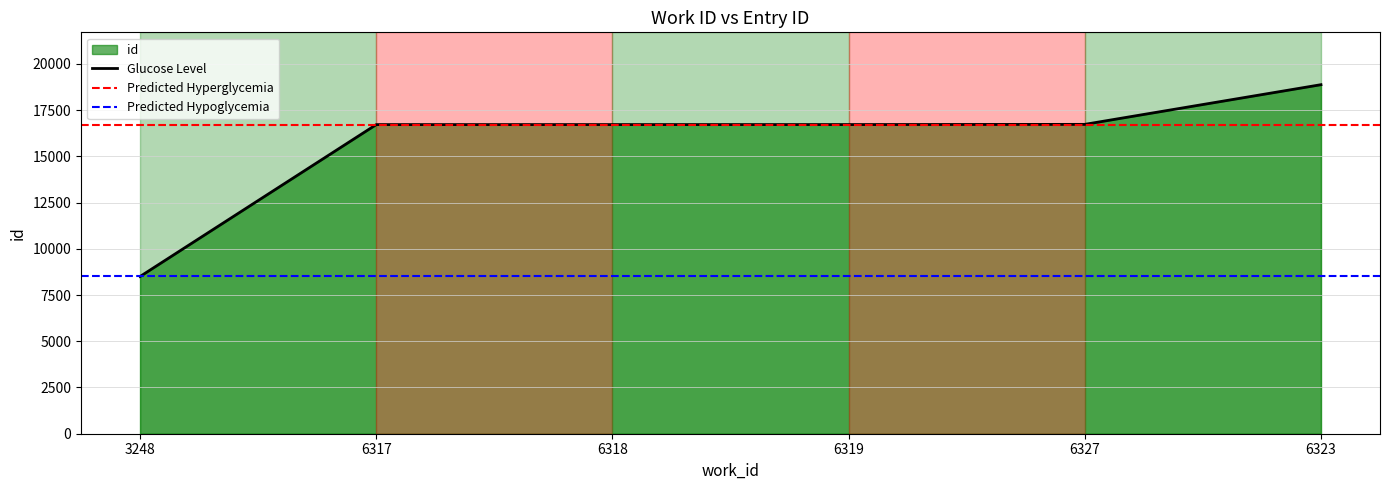

List the labels in order of value, largest first.

6323, 6327, 6319, 6318, 6317, 3248